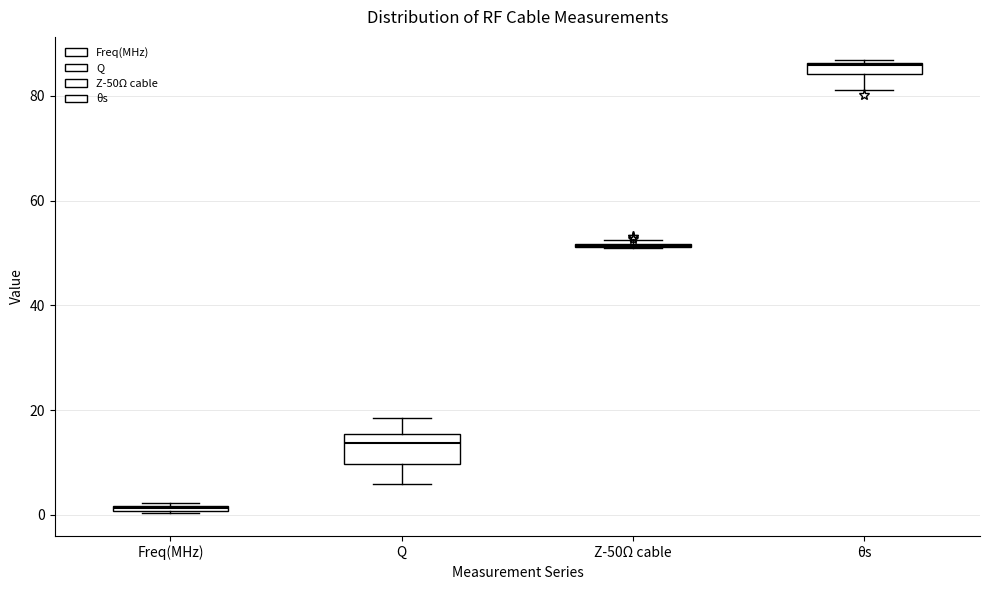

Where is the lower edge of the box for Freq(MHz) on the y-axis? The values are not printed on the chart, so give them approximately, as read against the axis.

0